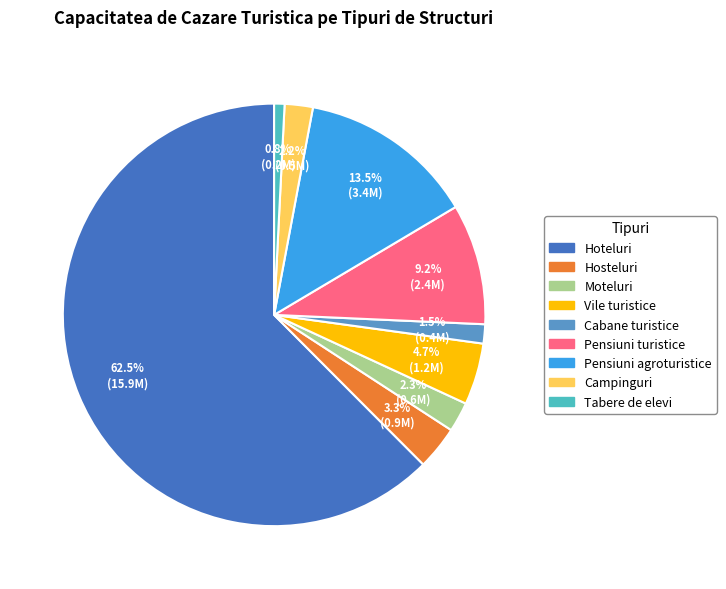

Which has a higher value, Tabere de elevi or Cabane turistice?

Cabane turistice